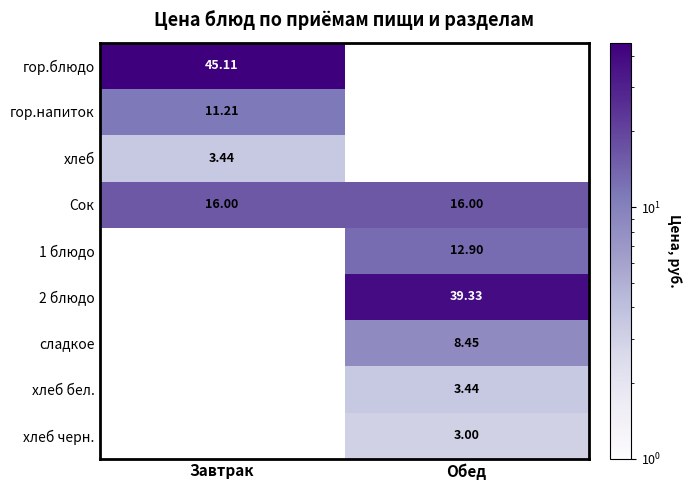

What is the lowest value of the Сок series?

16.0